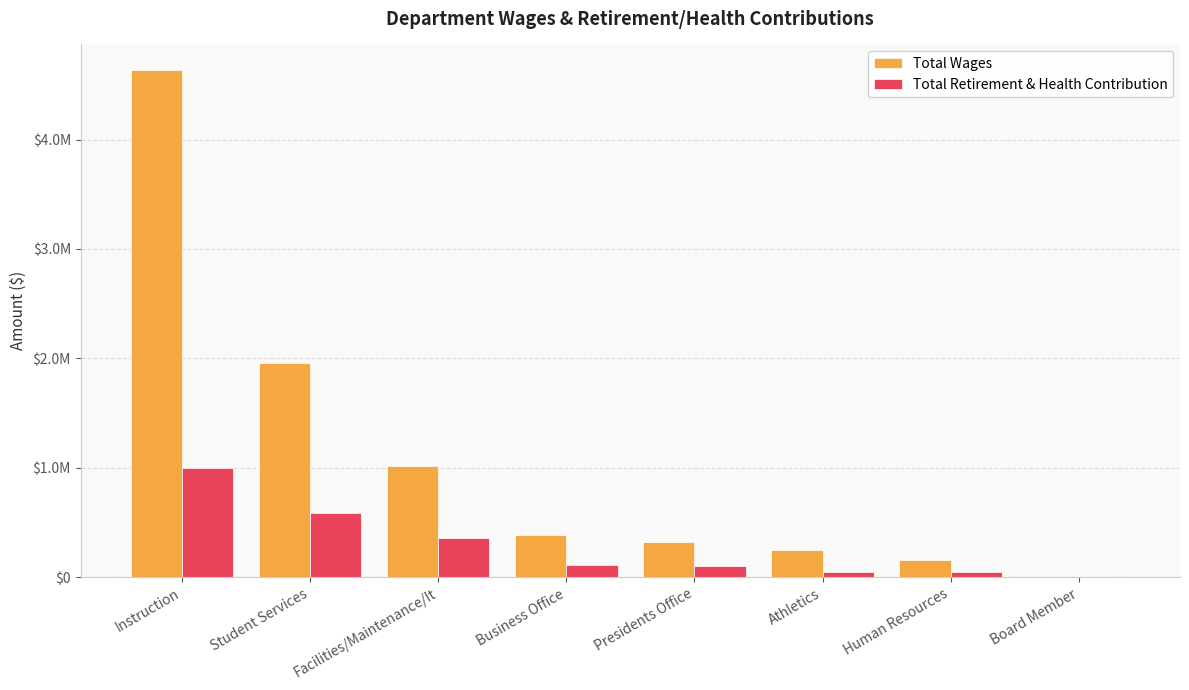

At how many categories does at least one series exceed 3407322?

1